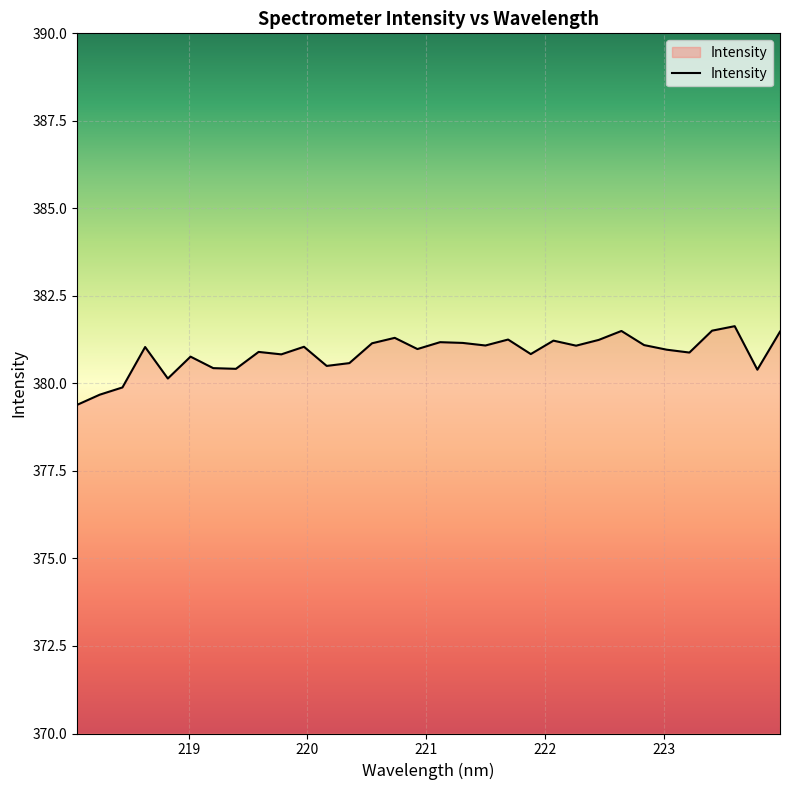

What is the greatest value displayed?

381.6